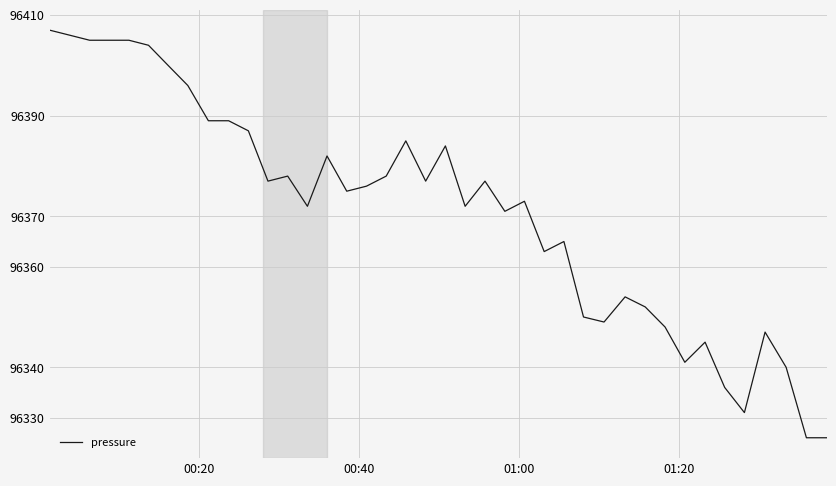

What is the difference between the maximum and minimum values?

81